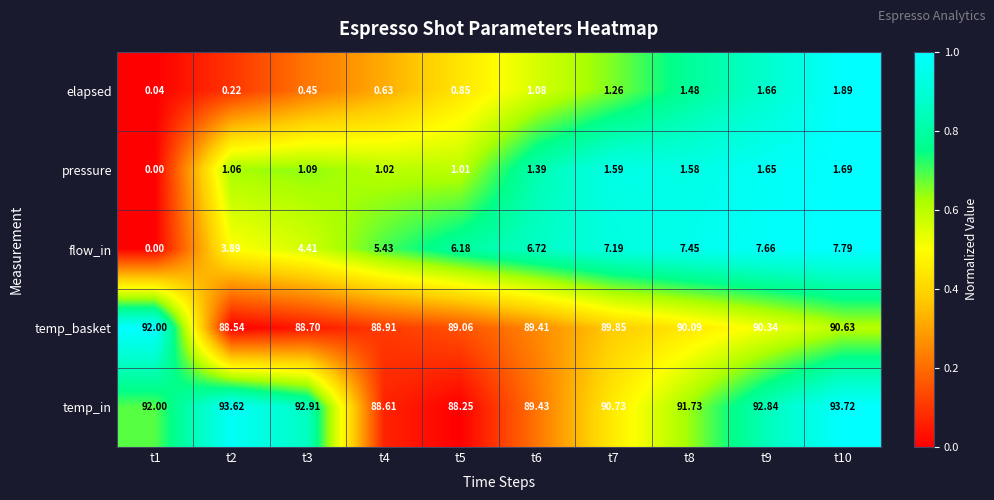

Is the value of temp_in at t7 greater than the value of flow_in at t9?

Yes